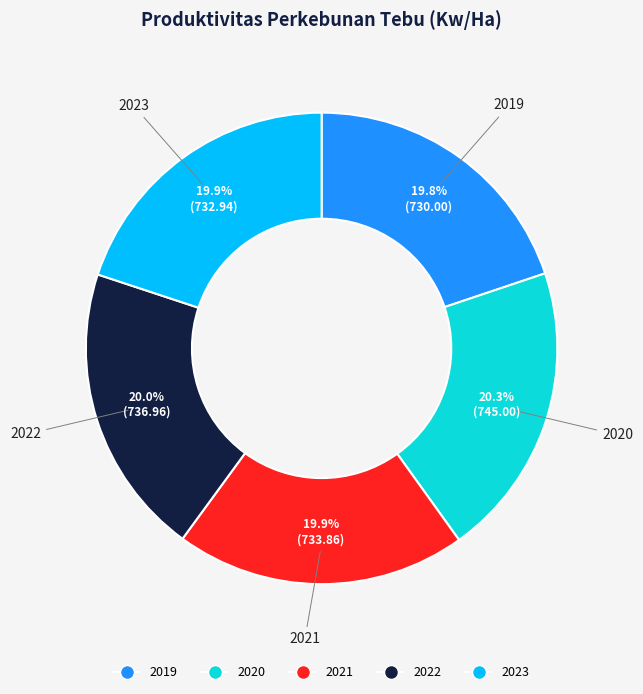

Is there any slice that represents more than half of the pie?

No